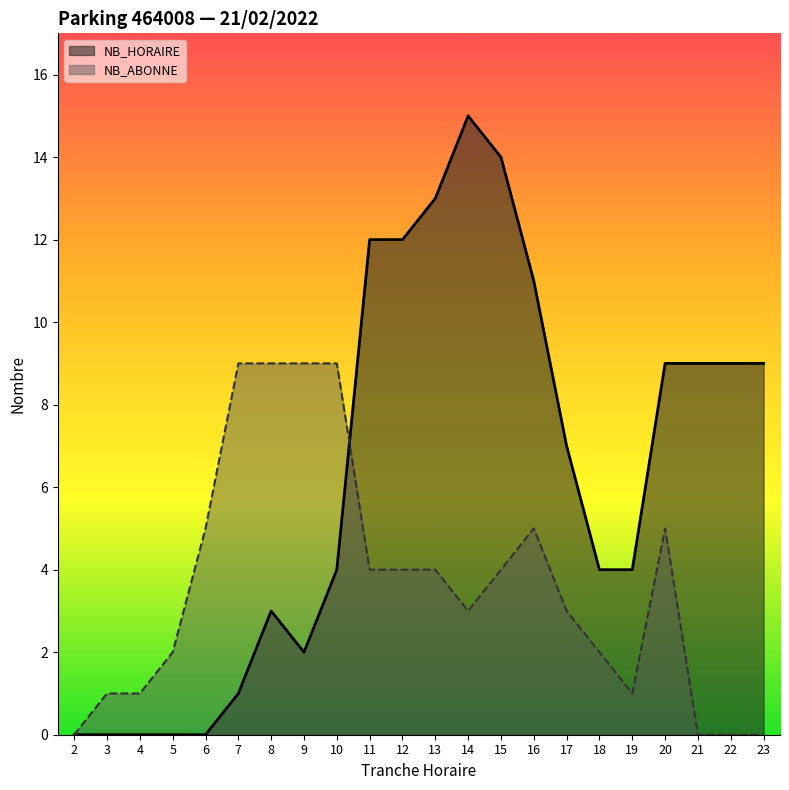

What is the difference between the maximum and minimum values in the NB_ABONNE series?

9